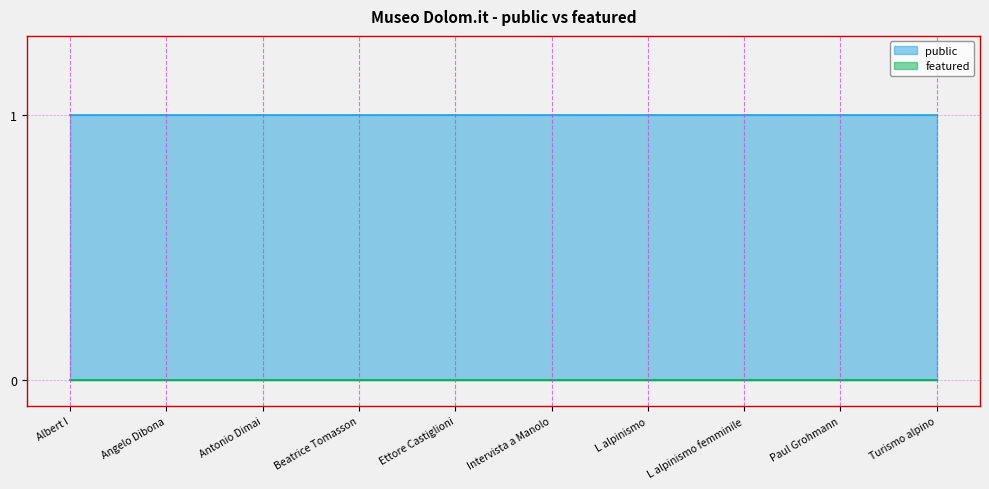

Reading left to right, transcribe all the data shown in this chart.

public: Albert I=1	Angelo Dibona=1	Antonio Dimai=1	Beatrice Tomasson=1	Ettore Castiglioni=1	Intervista a Manolo=1	L alpinismo=1	L alpinismo femminile=1	Paul Grohmann=1	Turismo alpino=1
featured: Albert I=0	Angelo Dibona=0	Antonio Dimai=0	Beatrice Tomasson=0	Ettore Castiglioni=0	Intervista a Manolo=0	L alpinismo=0	L alpinismo femminile=0	Paul Grohmann=0	Turismo alpino=0